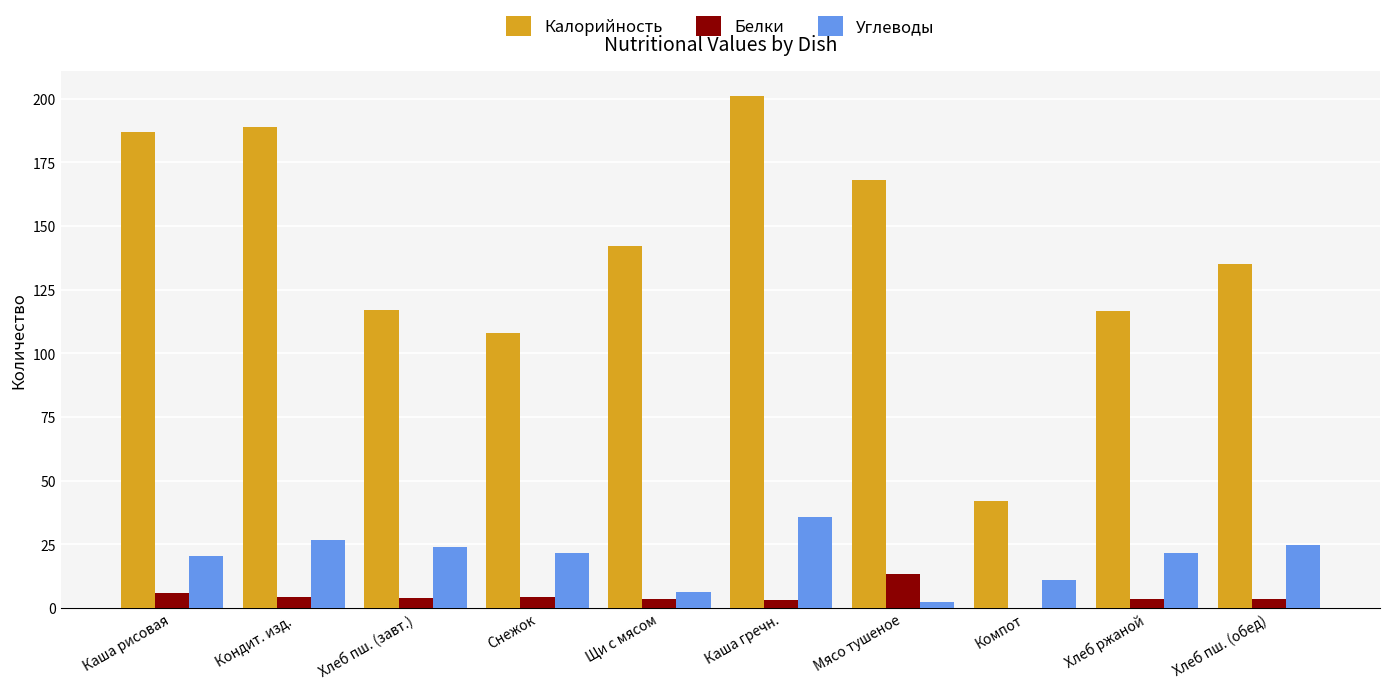

Are the bars horizontal?

No